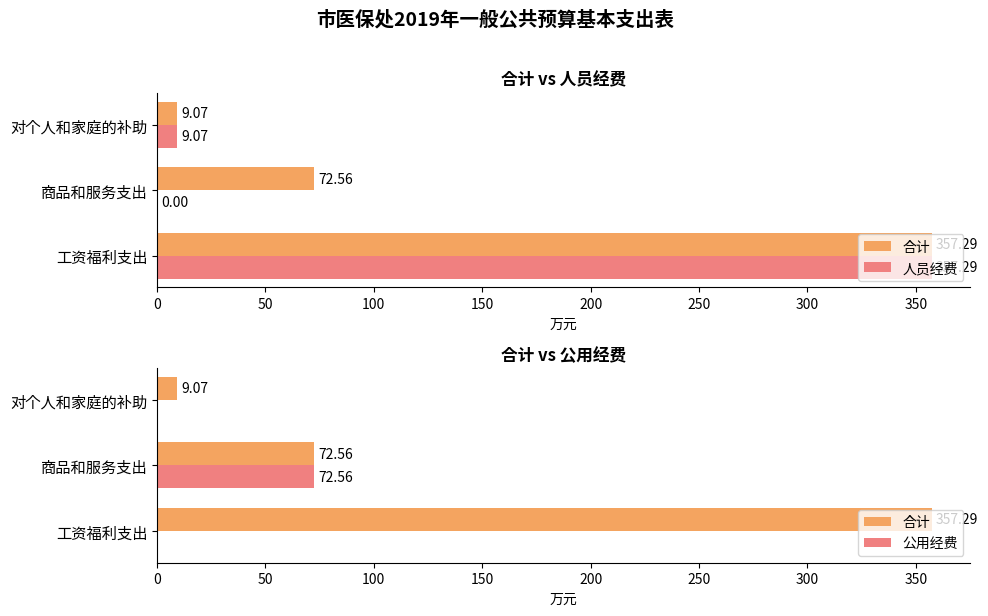

What are all the series names shown in the legend?

合计, 人员经费, 公用经费